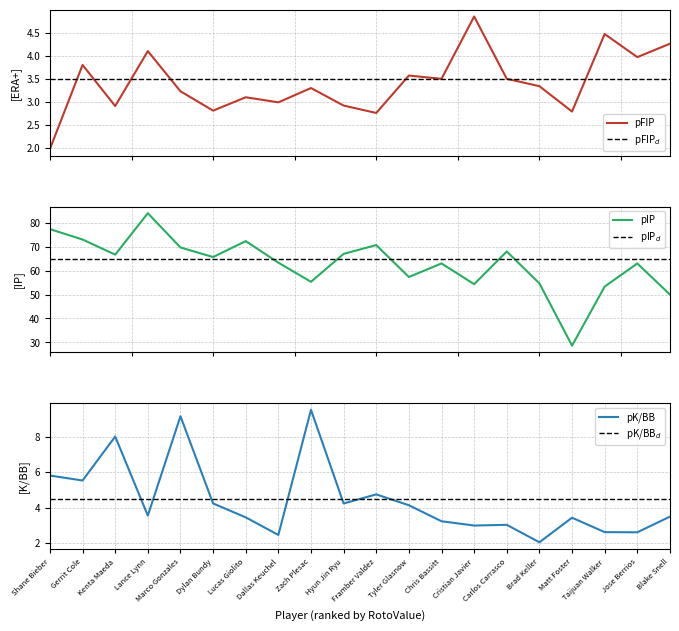

Is it true that pK/BB equals 7.1 at Tyler Glasnow?

False